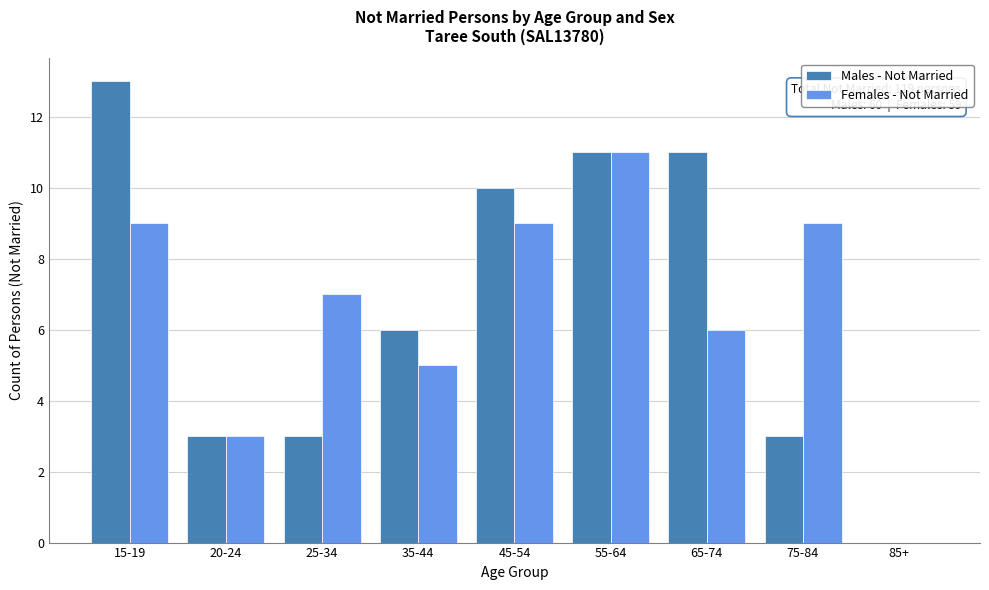

Reading left to right, extract all data points from this chart.

Males - Not Married: 15-19=13	20-24=3	25-34=3	35-44=6	45-54=10	55-64=11	65-74=11	75-84=3	85+=0
Females - Not Married: 15-19=9	20-24=3	25-34=7	35-44=5	45-54=9	55-64=11	65-74=6	75-84=9	85+=0